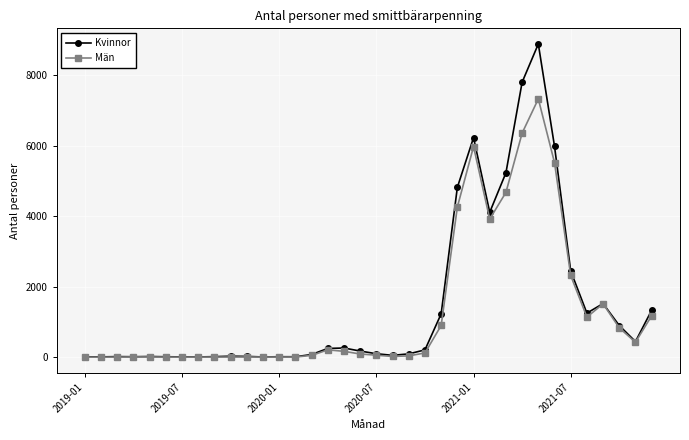

Does the chart display data point markers on the line(s)?

Yes